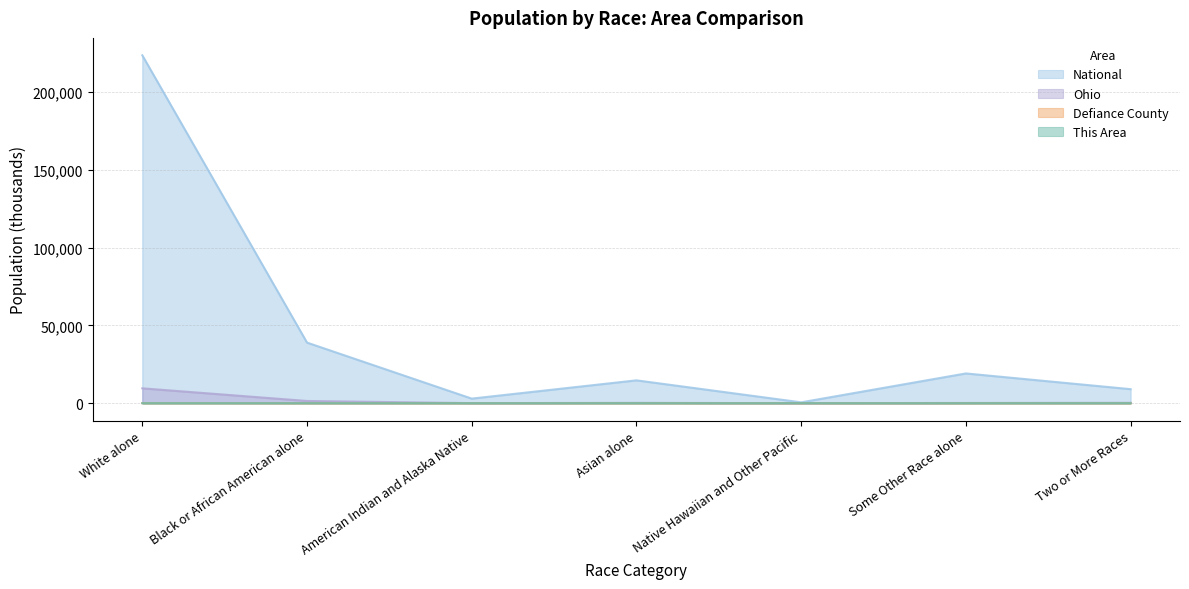

How many lines are shown in the chart?

4